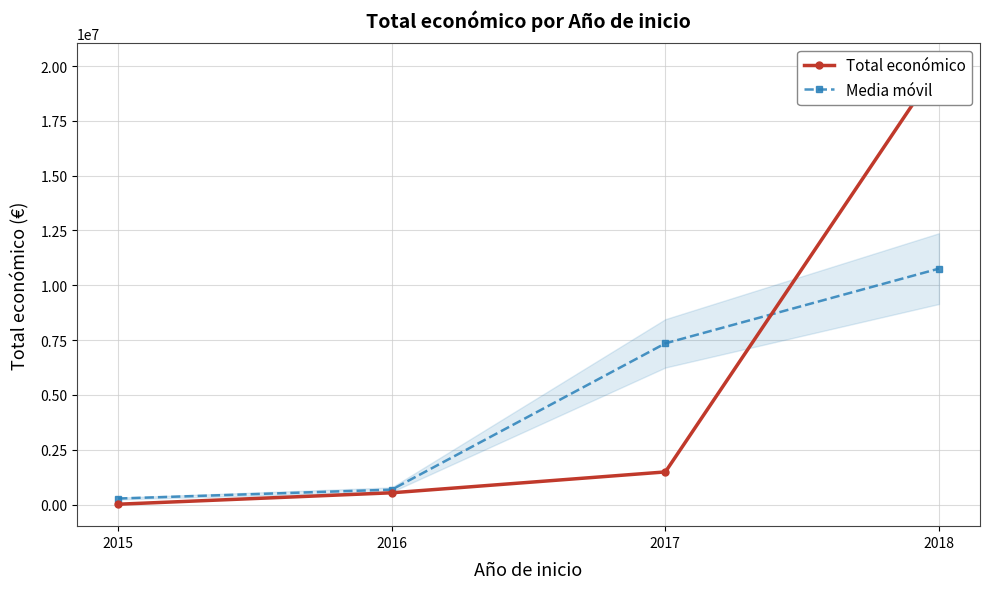

What is the value of the Total económico point at the 2nd from the left?

535183.0